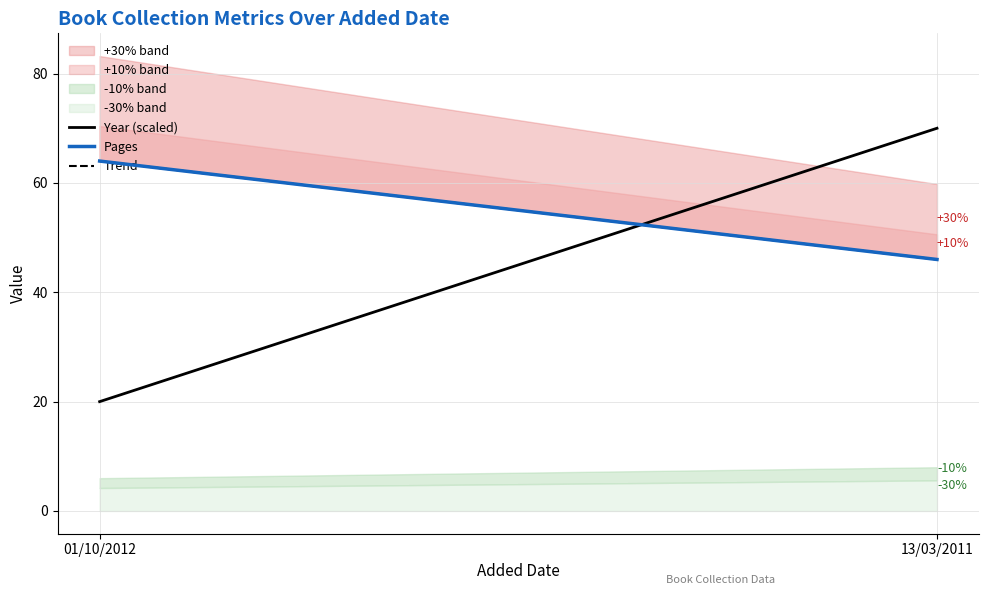

What is the value of the Year (scaled) point at the 1st from the left?

20